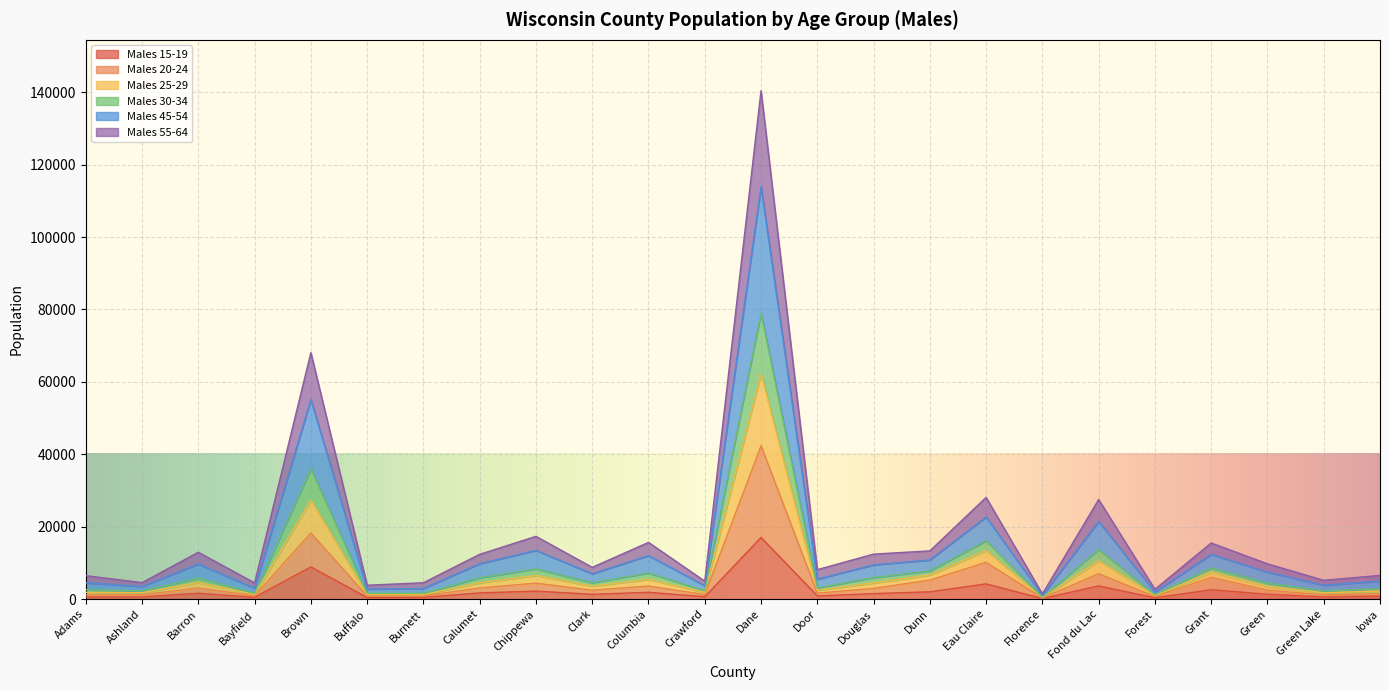

What is the highest value of the Males 15-19 series?

17023